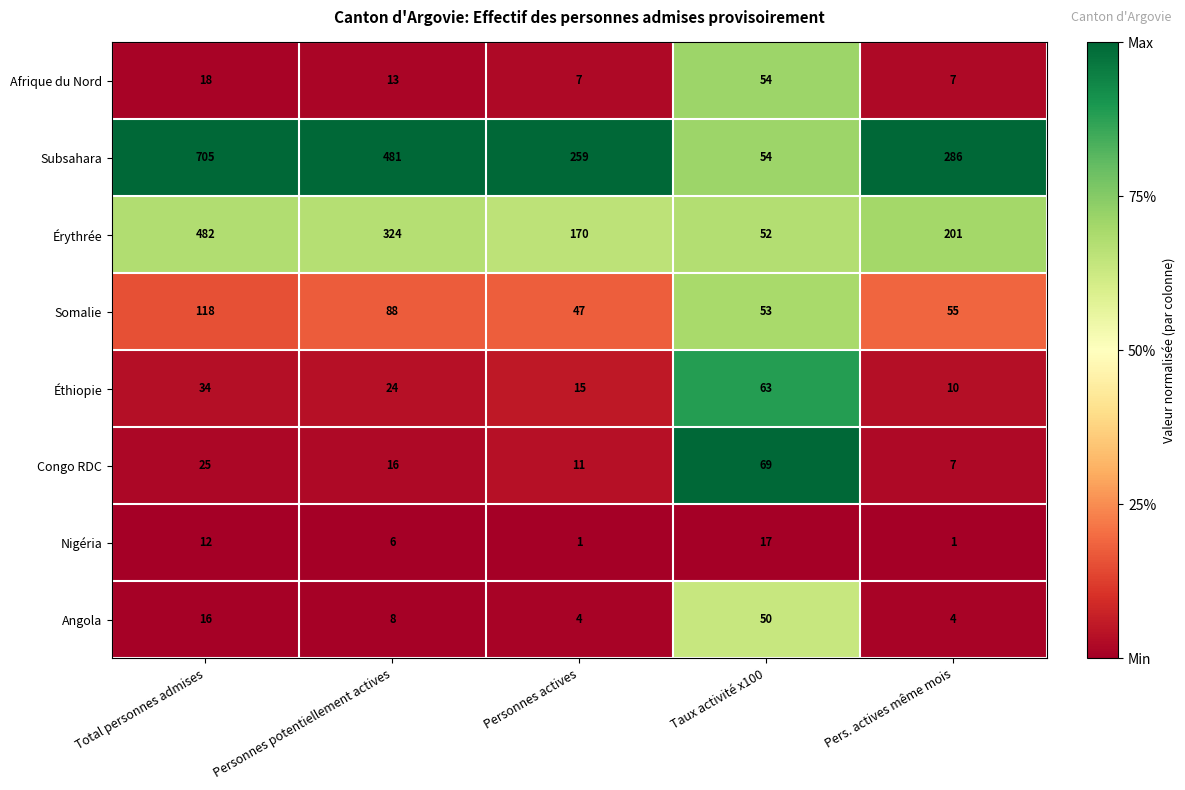

What is the average value of the Subsahara series?

357